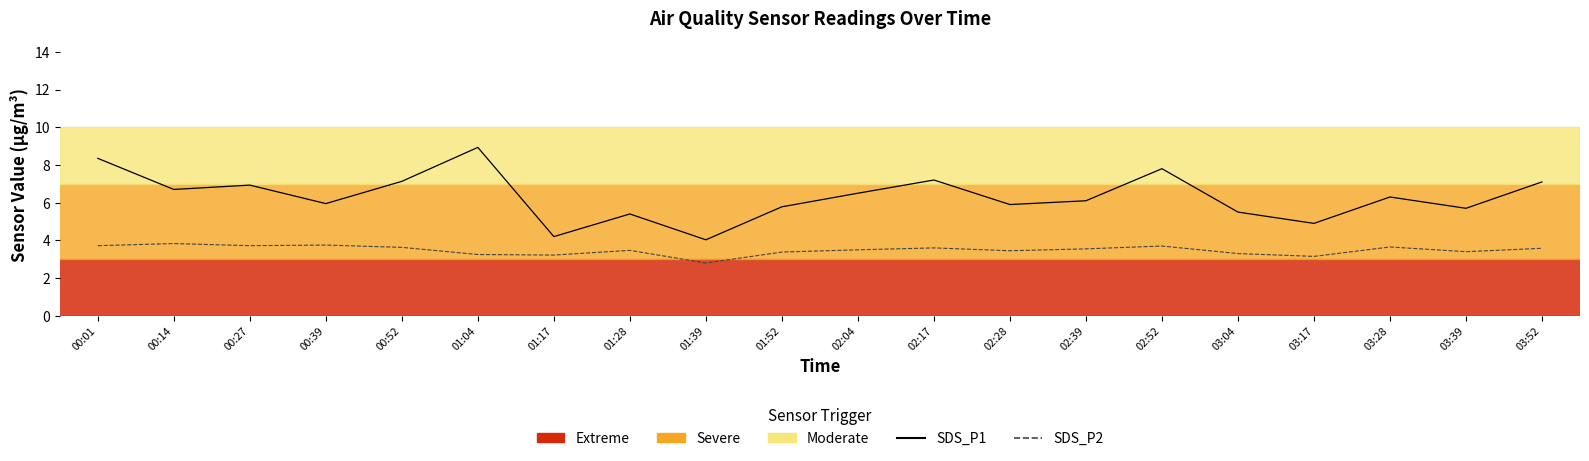

At which category is the sum across all series the highest?

01:04